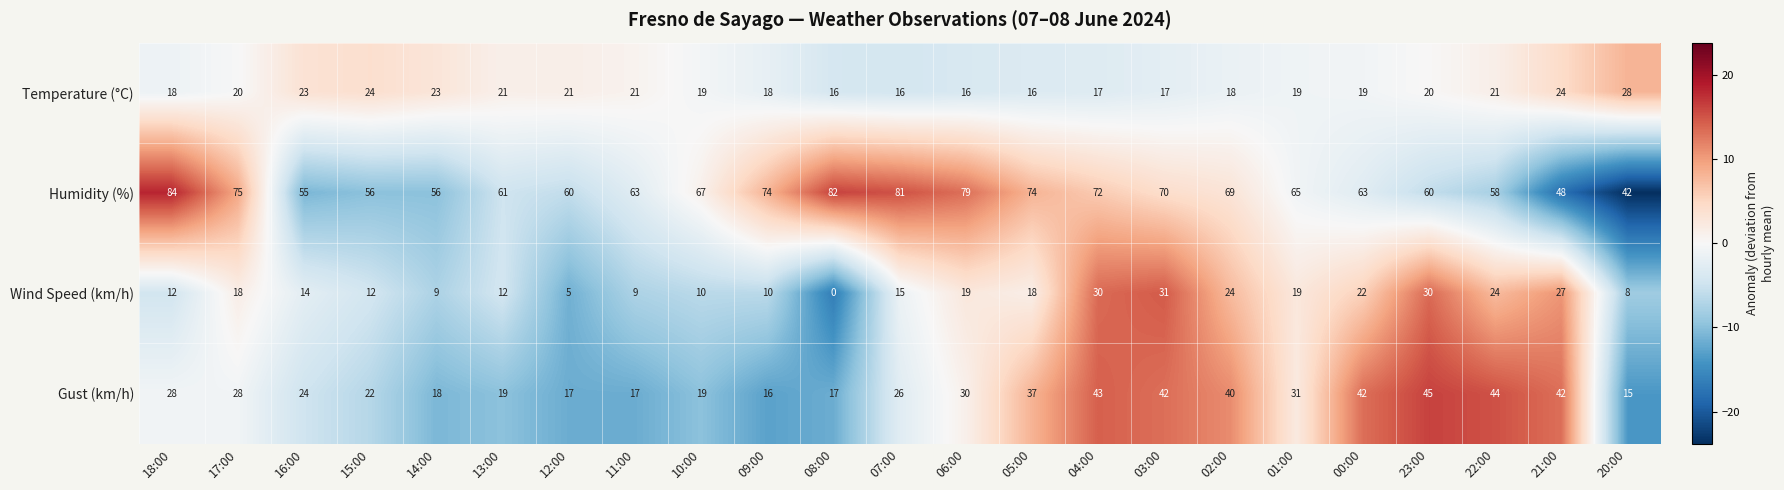

Which series has the widest spread of values?

Humidity (%)